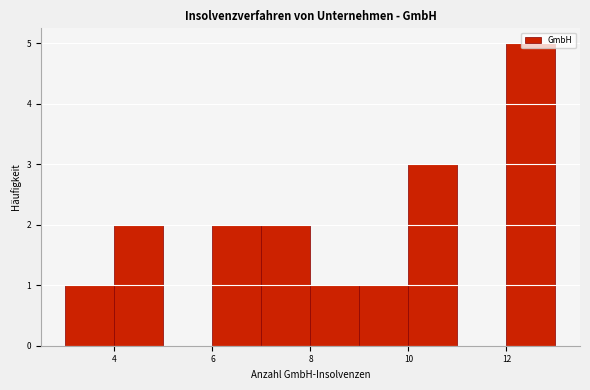

Which range on the x-axis has the tallest bar?

12 to 13